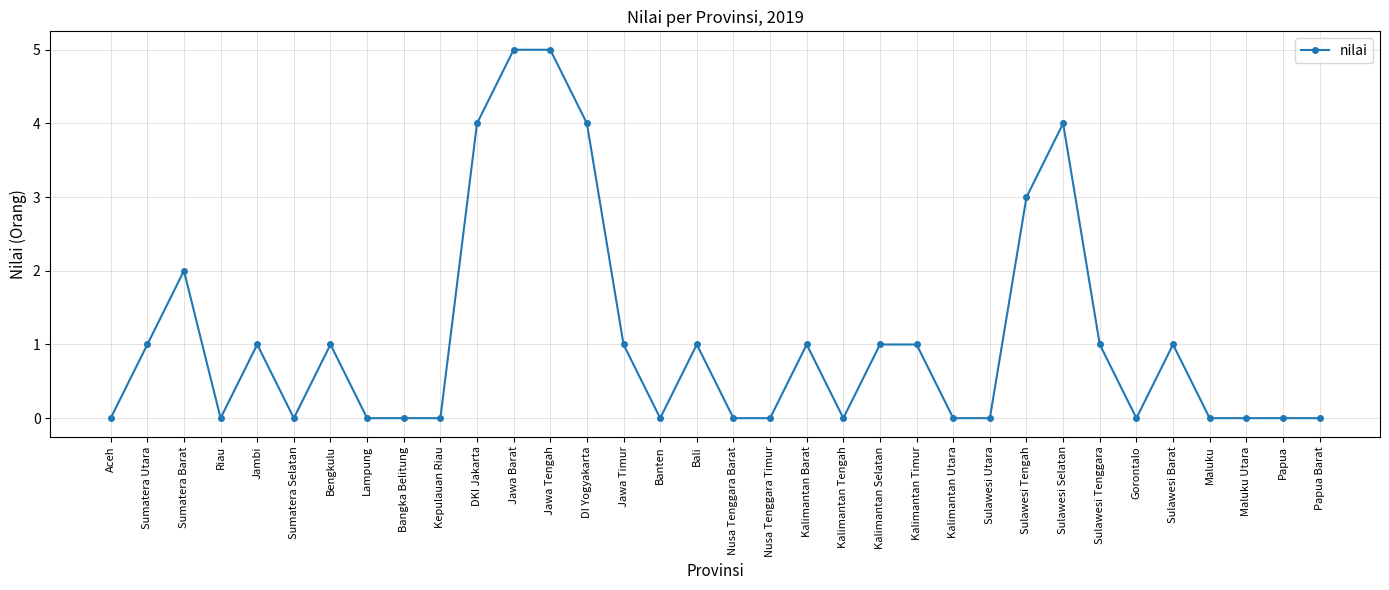

What value does the data have at Sulawesi Selatan?

4